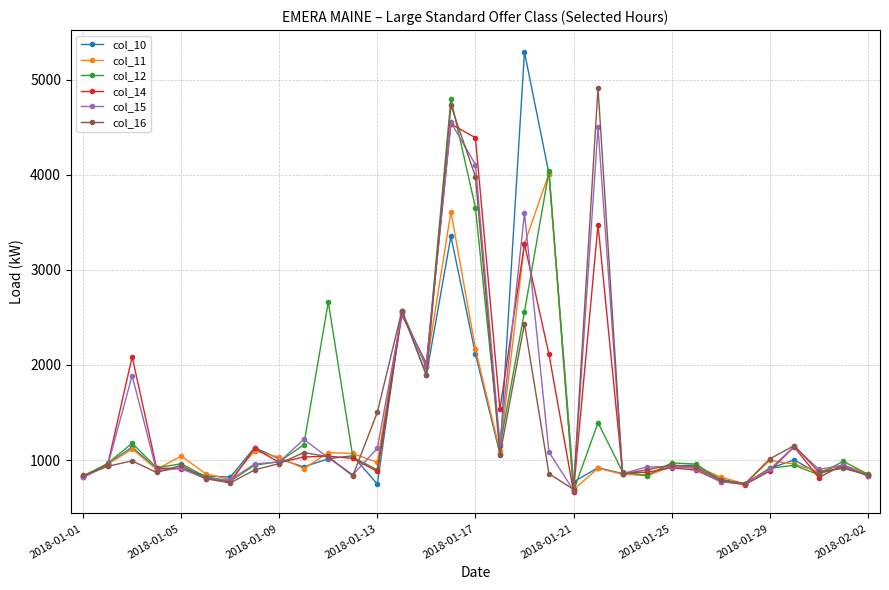

What is the maximum value shown in the chart?

5289